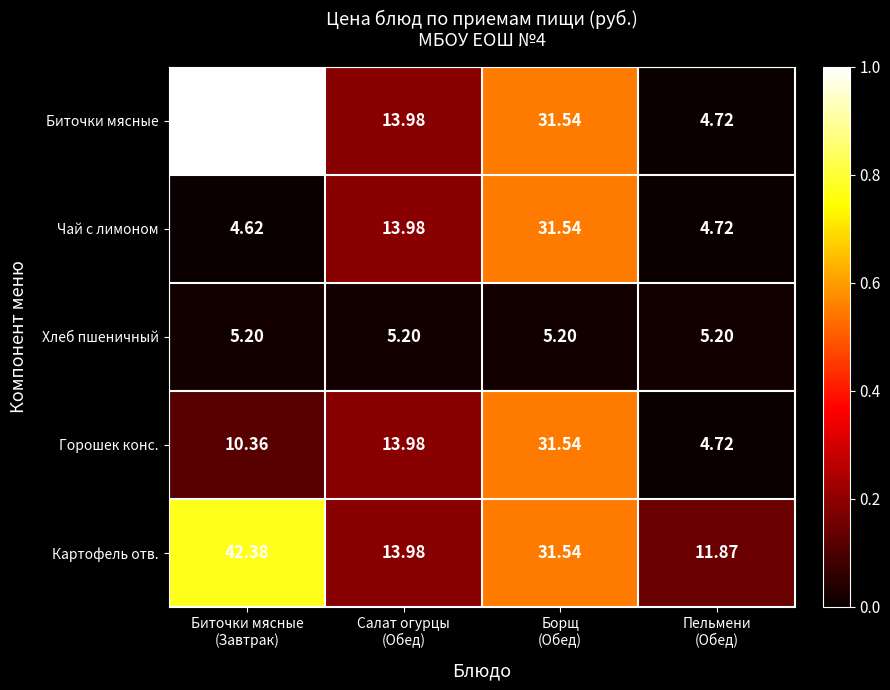

Which series has the largest total across all categories?

Биточки мясные